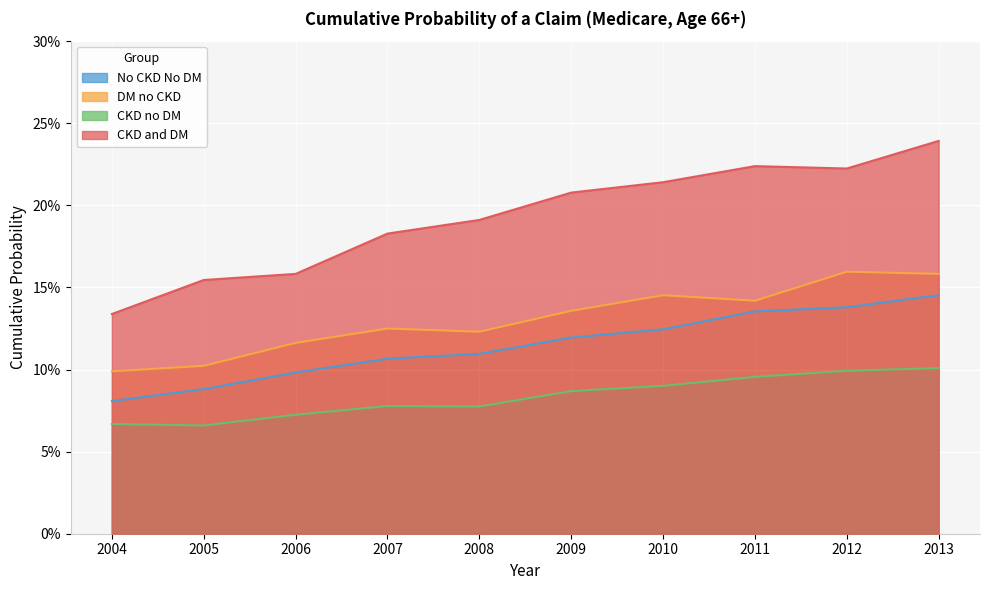

Which category has the lowest value in the CKD and DM series?

2004